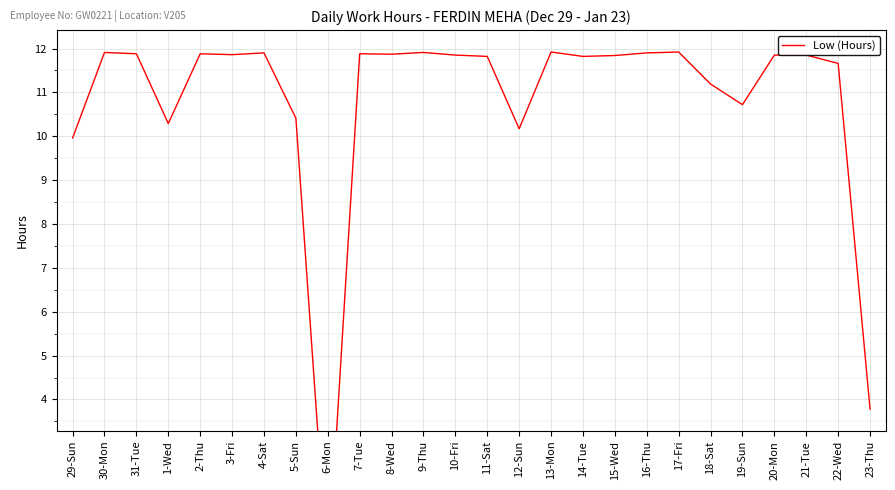

What is the sum of the values at 13-Mon and 22-Wed?

23.6